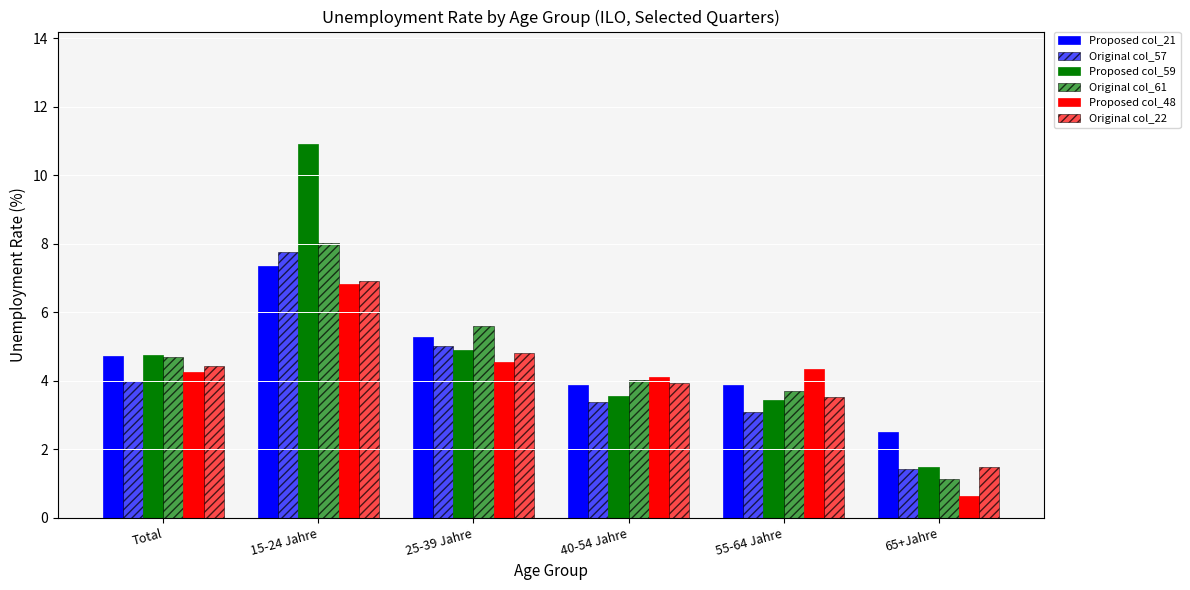

What is the difference between the maximum and minimum values in the Proposed col_48 series?

6.2